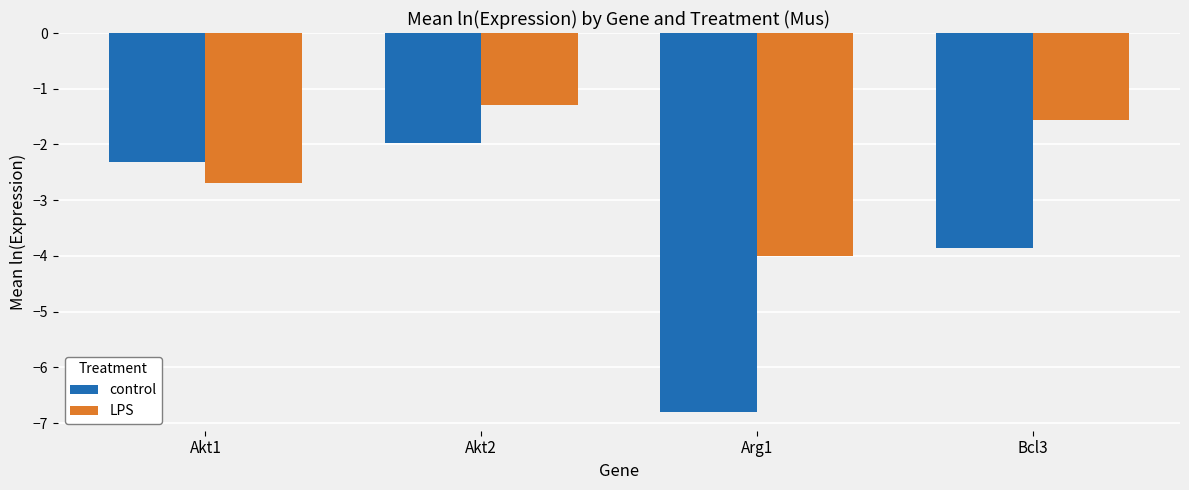

What is the difference between the highest and lowest values at Bcl3?

2.3